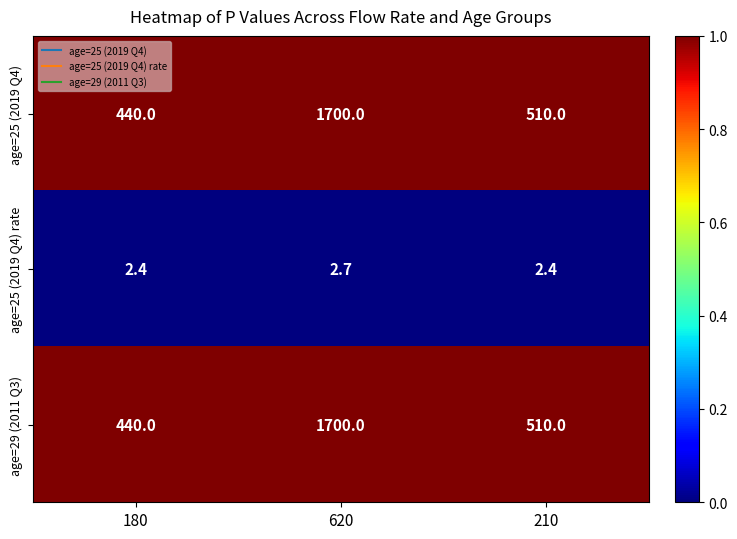

What is the lowest value of the age=25 (2019 Q4) series?

440.0